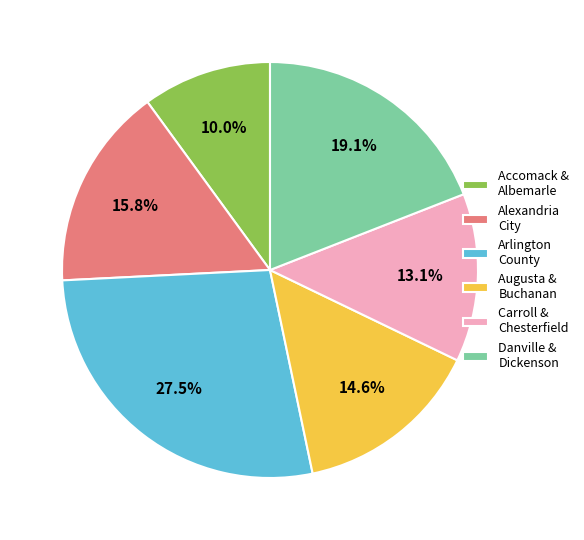

How many segments does this pie chart have?

6